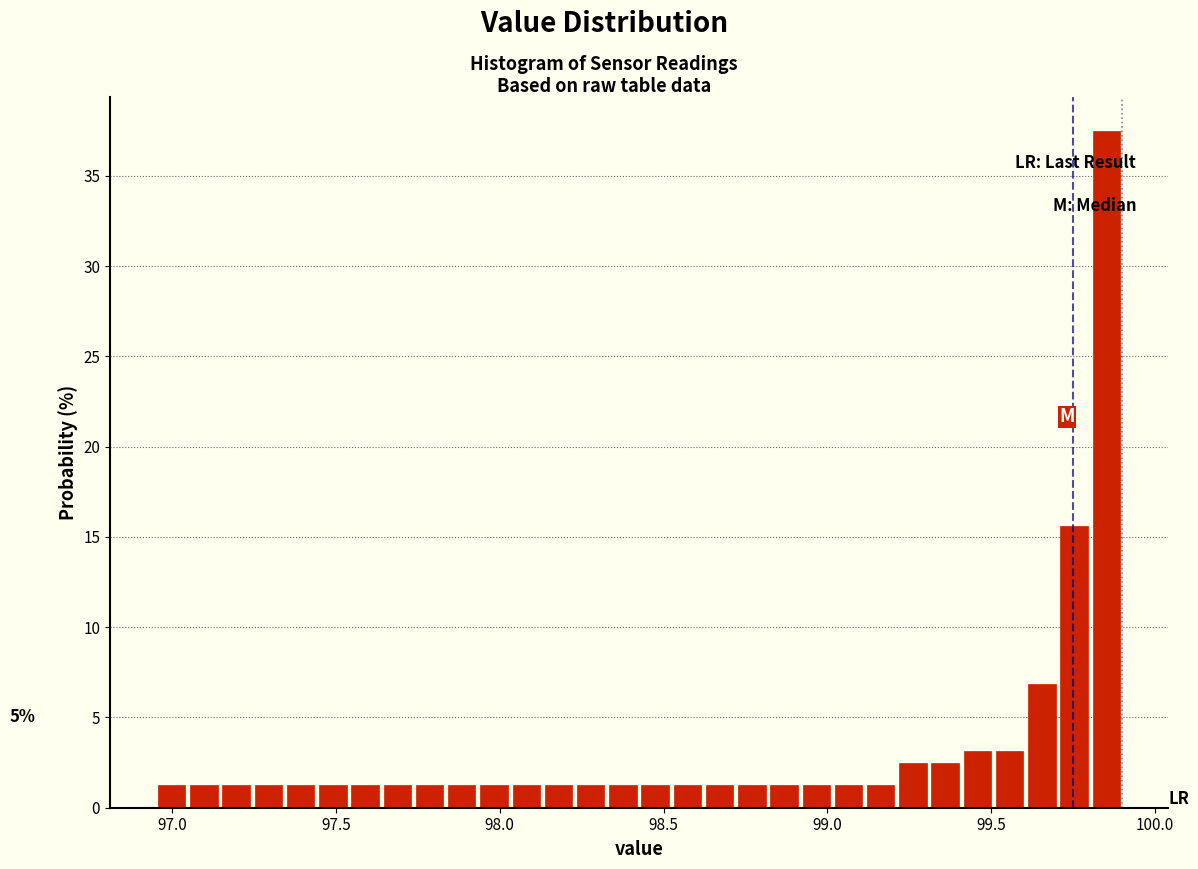

Read against the x-axis, roughly where is the centre of the tallest bar?

99.85